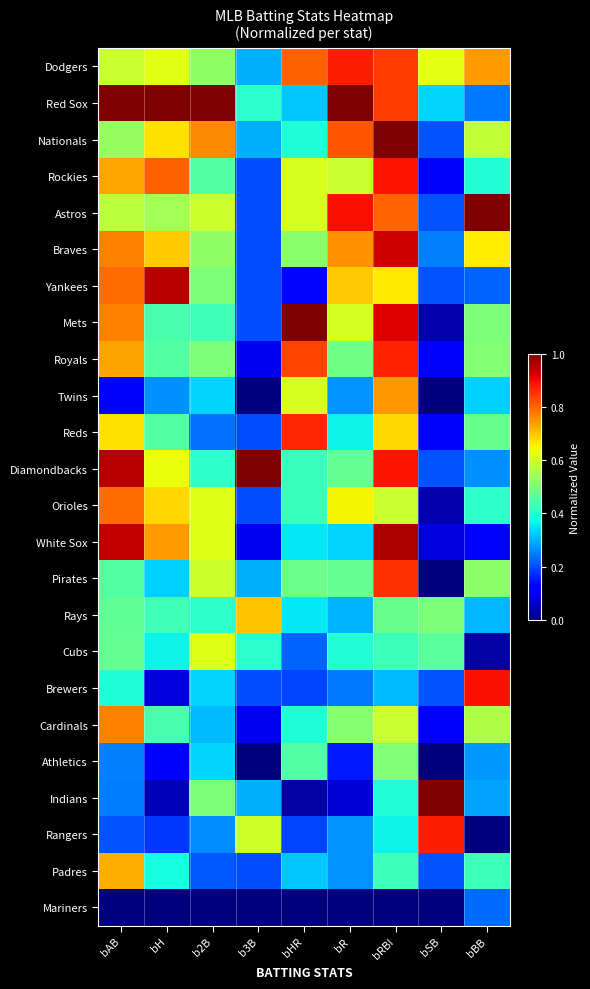

Between bR and bAB, which is larger?

bR